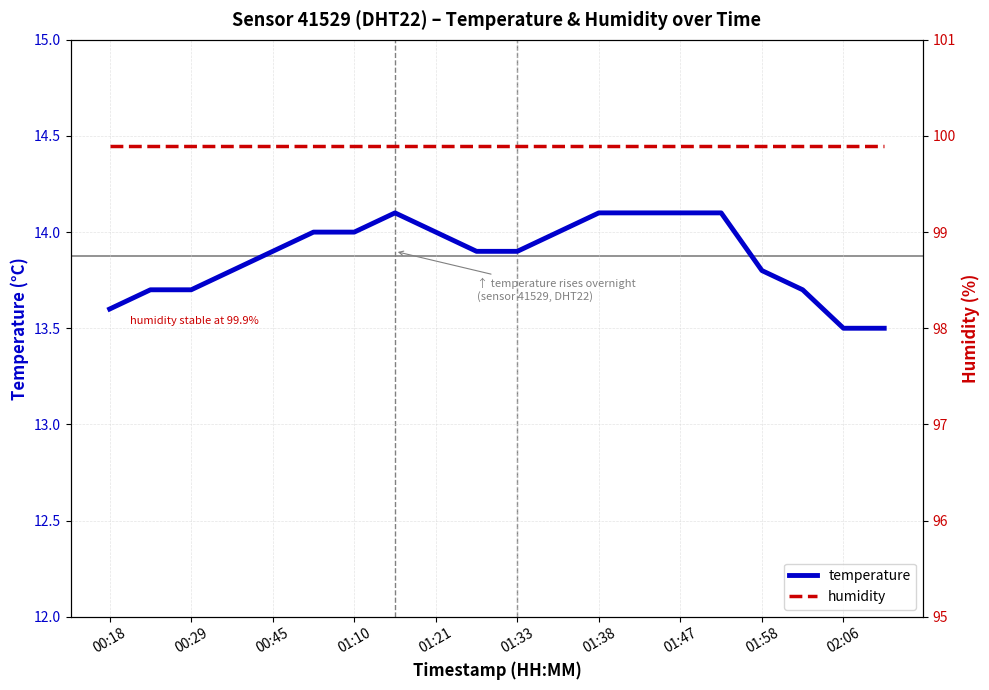

The temperature series shows 13.5 at 02:06. True or false?

True